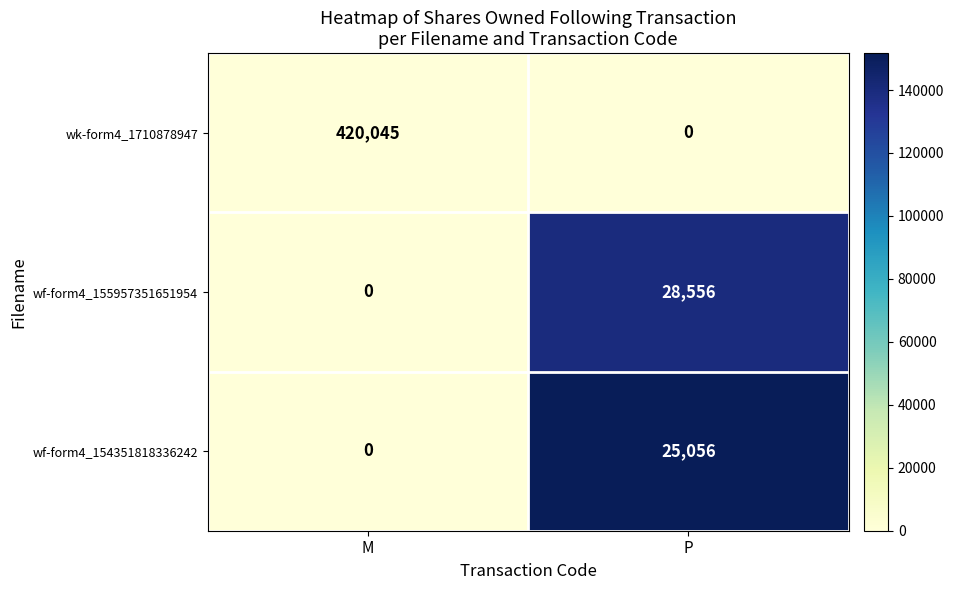

At P, list the series in order from smallest to largest.

wk-form4_1710878947, wf-form4_154351818336242, wf-form4_155957351651954